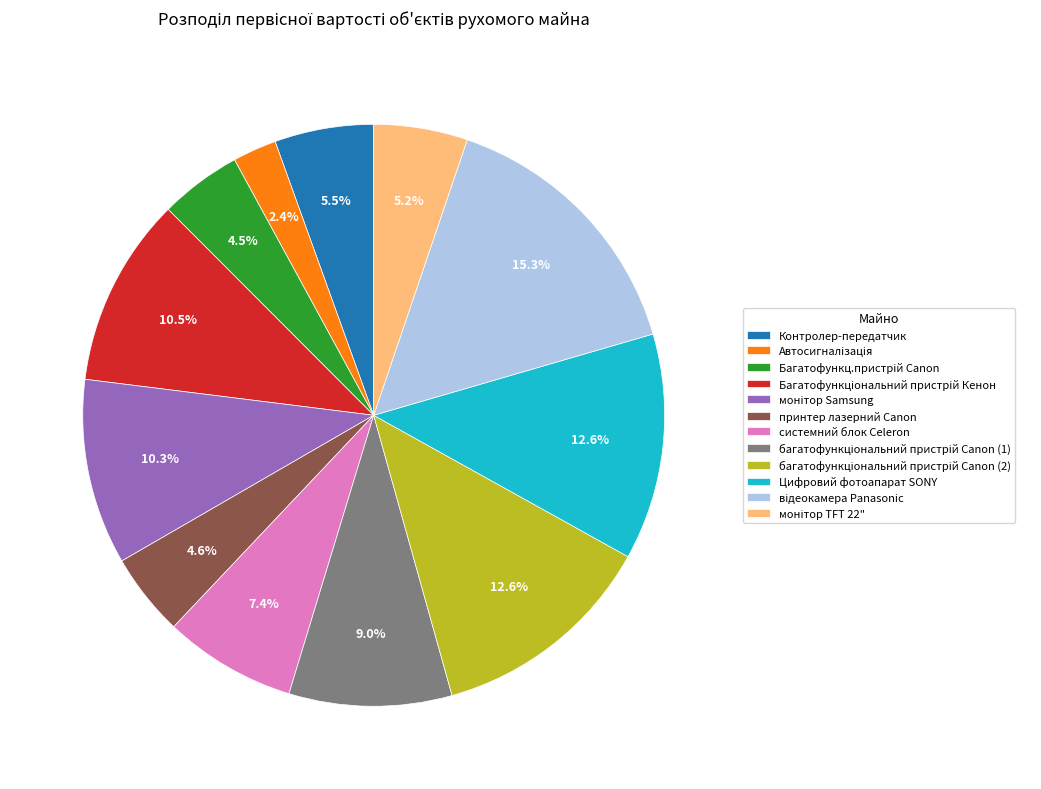

What is the ratio of the value at системний блок Celeron to the value at Багатофункцiональний пристрiй Кенон?

0.7